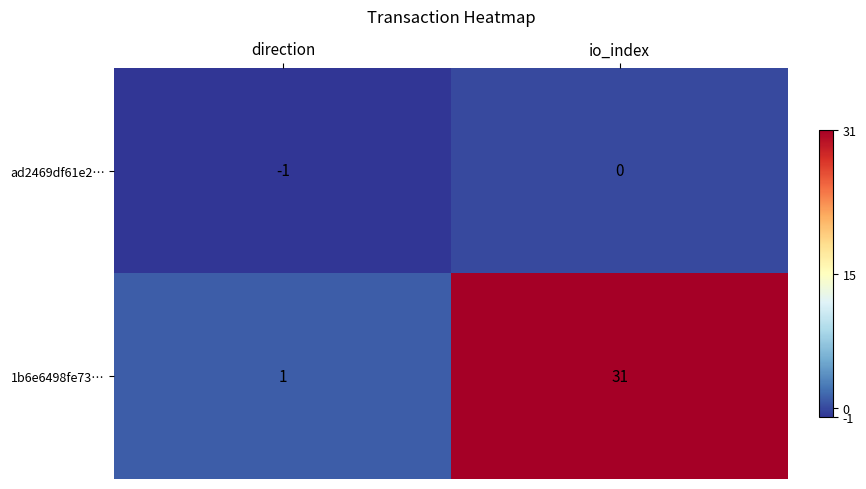

Reading left to right, what are all the values shown in this chart?

ad2469df61e2…: direction=-1	io_index=0
1b6e6498fe73…: direction=1	io_index=31